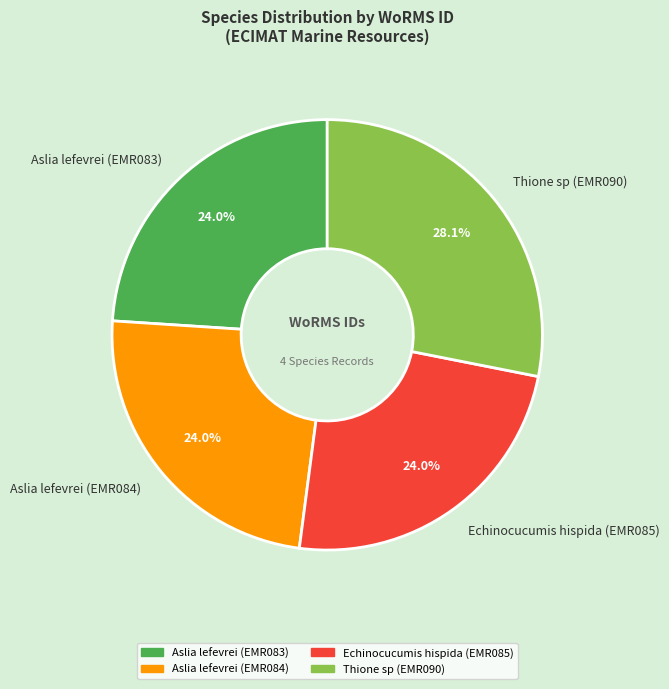

To the nearest percent, what is the combined percentage of Thione sp (EMR090) and Aslia lefevrei (EMR083)?

52%